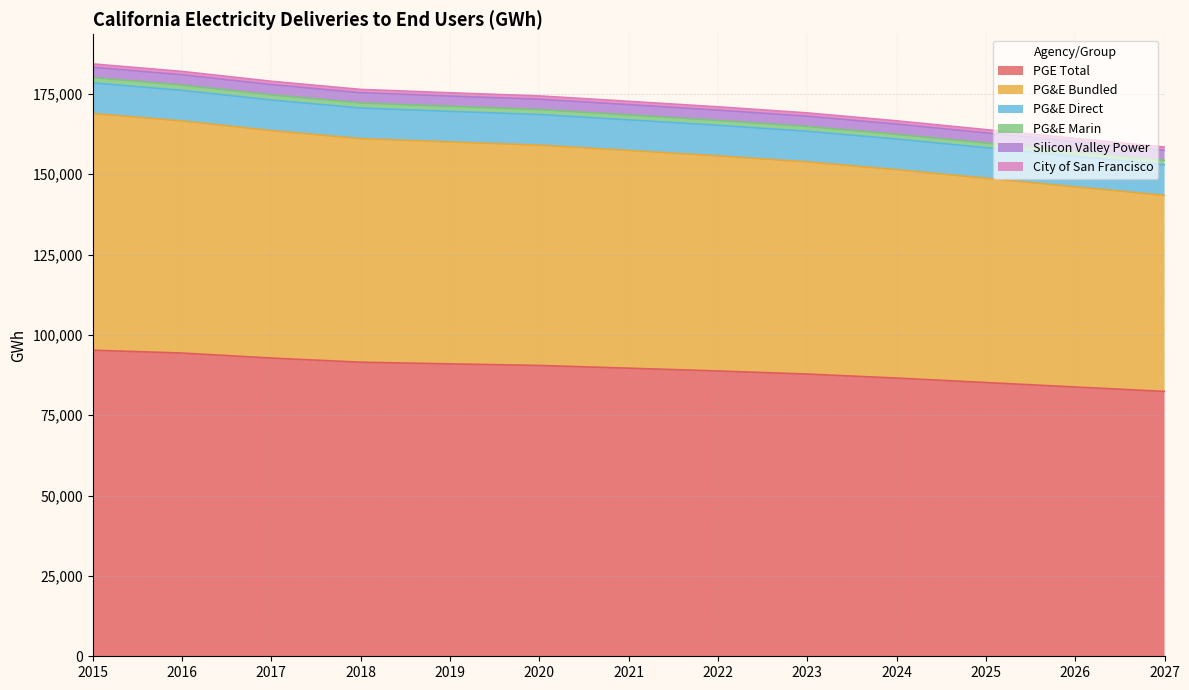

True or false: PGE Total has more than 0 interior local peaks.

False